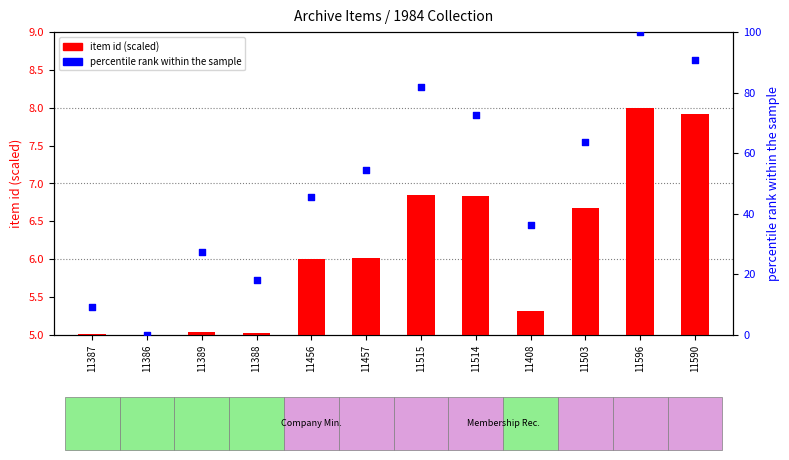

Which series has the widest spread of Y values?

percentile rank within sample